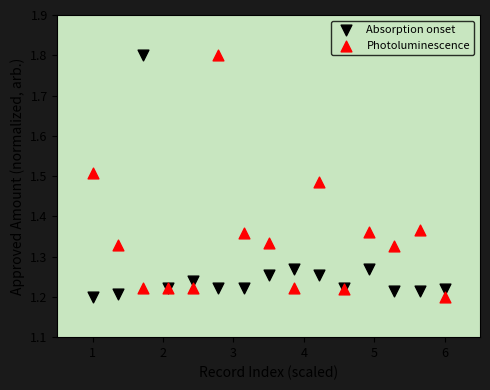

What is the X range (max minus min) for the scatter plot?

5.0